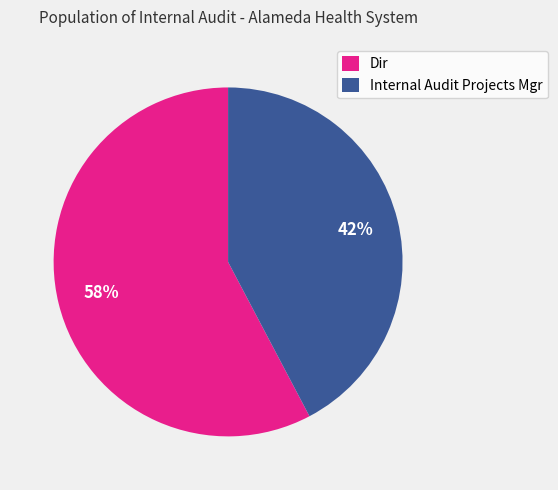

Which category has the biggest portion of the pie?

Dir